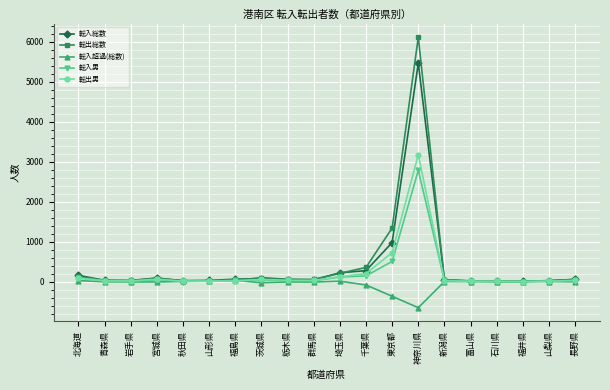

What is the smallest value displayed?

-648